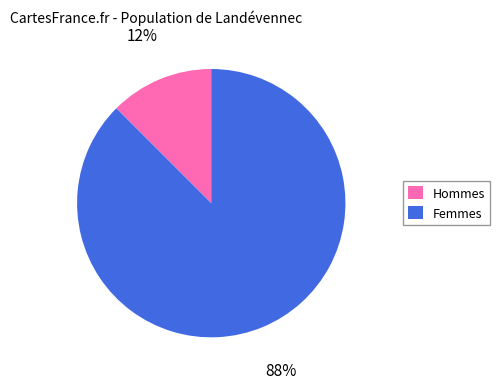

Count the number of slices in the pie.

2